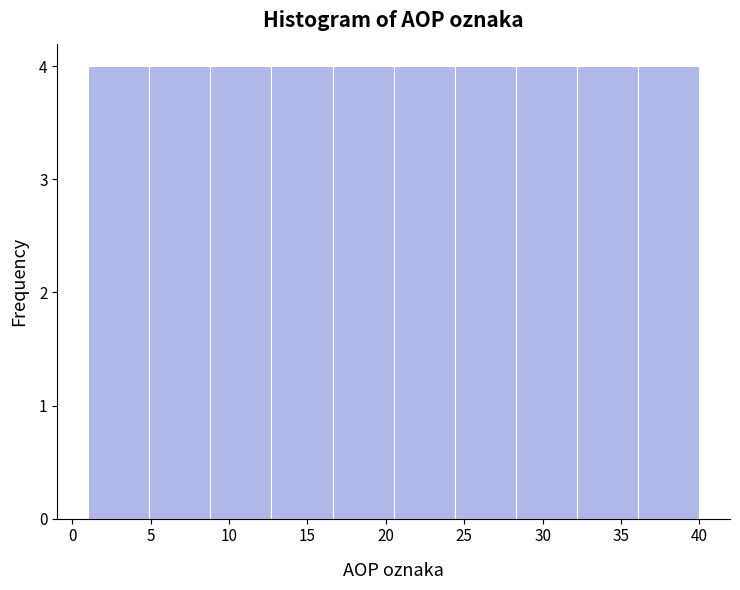

Reading left to right, list every bar in this chart as the range it spans on the x-axis followed by its height. Neither the bar edges nor the heights are printed on the chart, so give them approximately, as read against the axes.

1.0 to 4.9: 4
4.9 to 8.8: 4
8.8 to 12.7: 4
12.7 to 16.6: 4
16.6 to 20.5: 4
20.5 to 24.4: 4
24.4 to 28.3: 4
28.3 to 32.2: 4
32.2 to 36.1: 4
36.1 to 40.0: 4